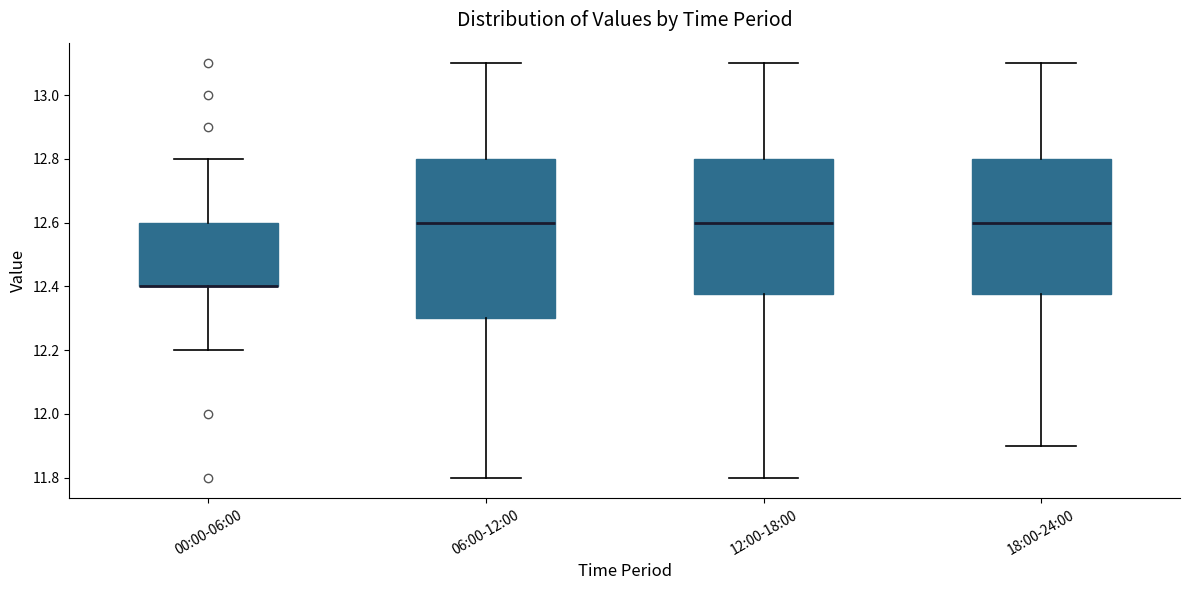

Reading left to right, transcribe this box plot: for each box, give where its median line is, the range the box spans, and where its two whiskers end, as read against the y-axis. The values are not printed on the chart, so give them approximately, as read against the axis.

00:00-06:00: median 12.40 (drawn on the box's lower edge), box 12.40 to 12.60, whiskers 12.20 to 12.80
06:00-12:00: median 12.60, box 12.30 to 12.80, whiskers 11.80 to 13.10
12:00-18:00: median 12.60, box 12.38 to 12.80, whiskers 11.80 to 13.10
18:00-24:00: median 12.60, box 12.38 to 12.80, whiskers 11.90 to 13.10